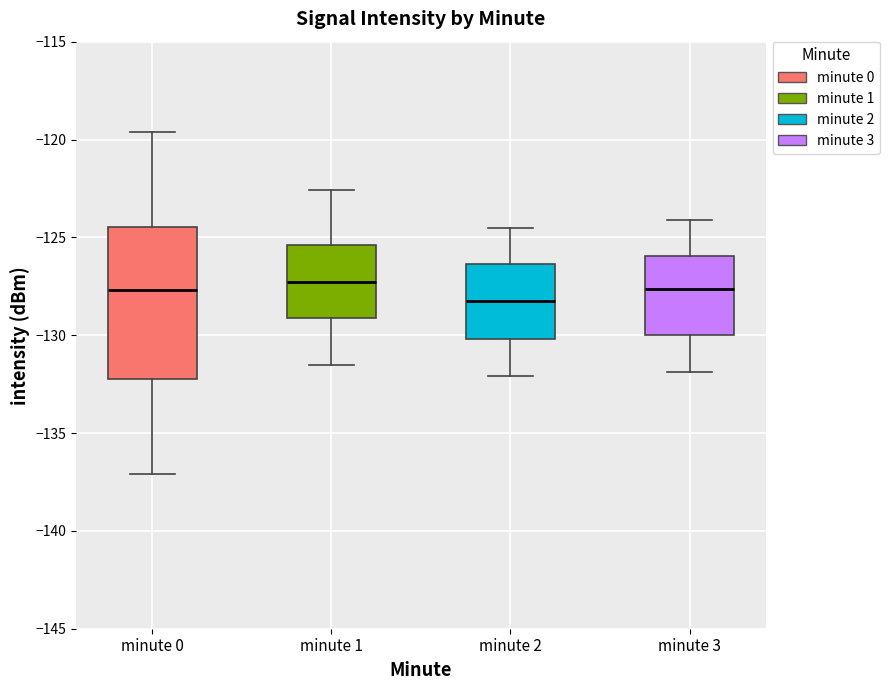

Where does the lower whisker of the box for minute 3 end on the y-axis? The values are not printed on the chart, so give them approximately, as read against the axis.

-132.0